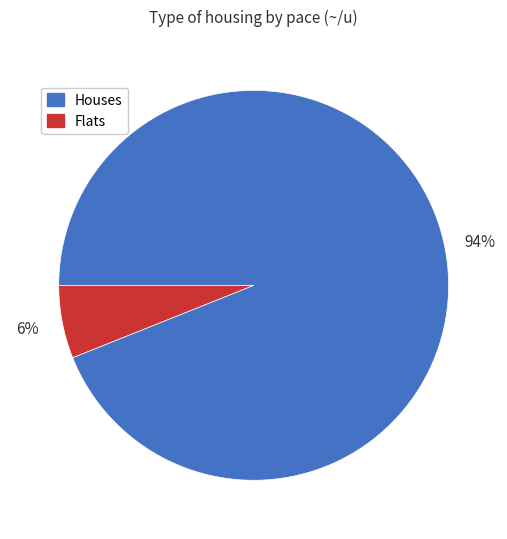

To the nearest percent, what is the difference between the largest and smallest slice percentages?

88%